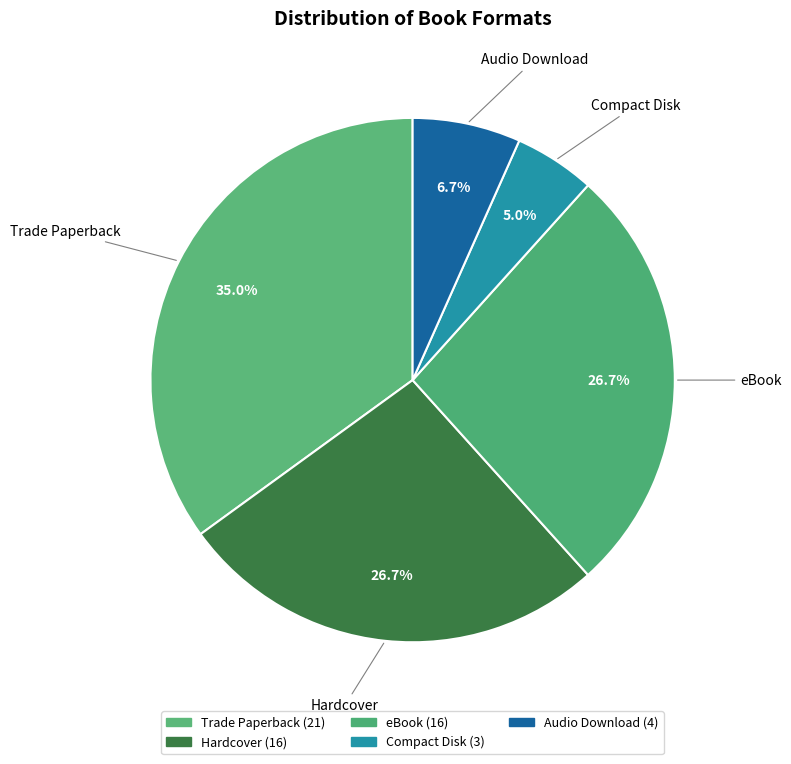

What is the largest slice in the pie chart?

Trade Paperback